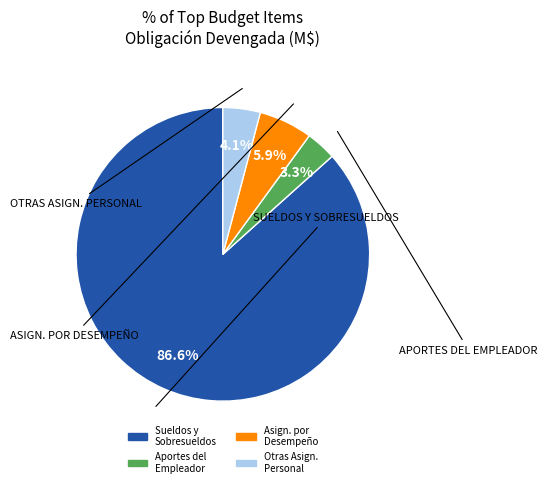

Does any single category account for the majority?

Yes